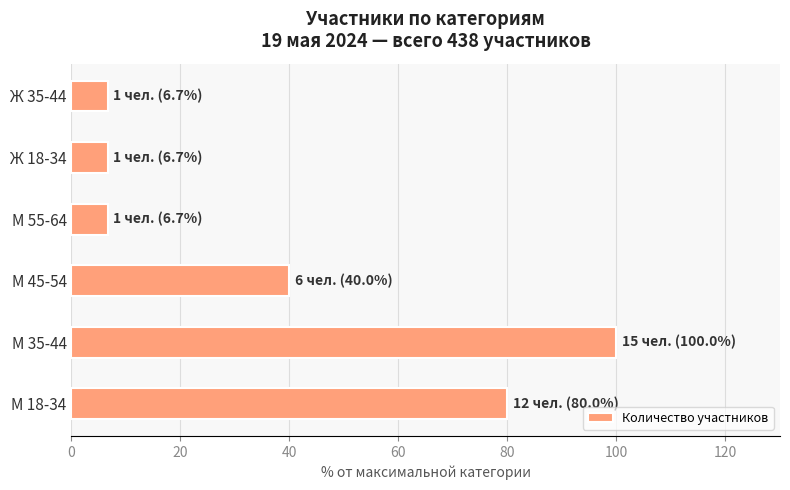

Count the number of categories in the chart.

6